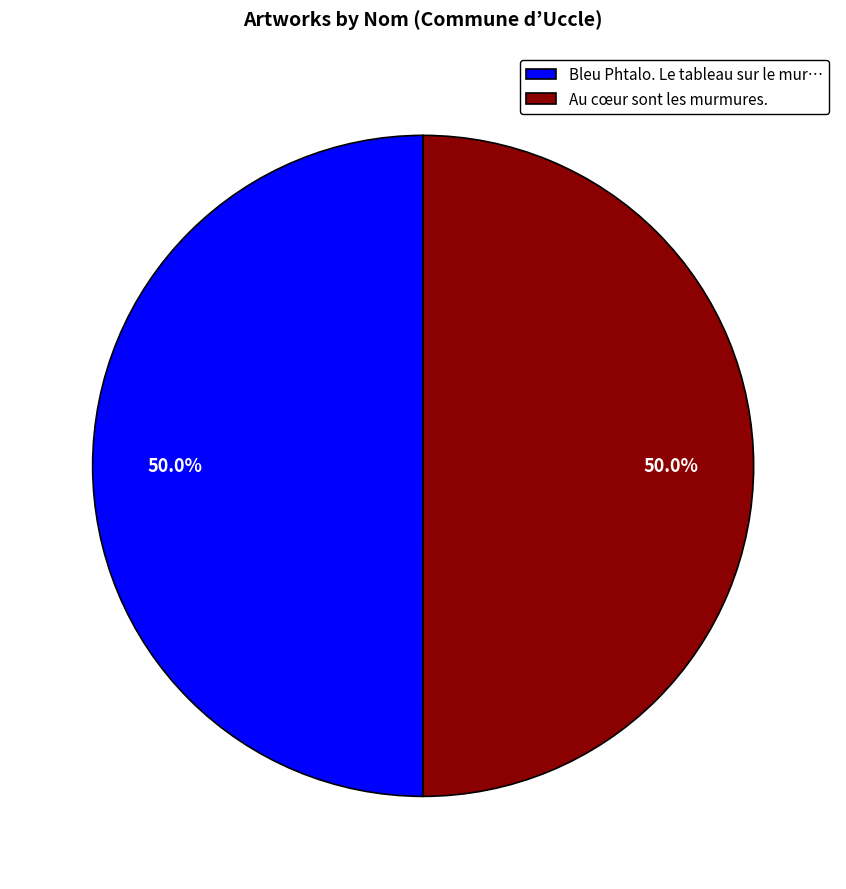

What is the ratio of the value at Au cœur sont les murmures. to the value at Bleu Phtalo. Le tableau sur le mur…?

1.0